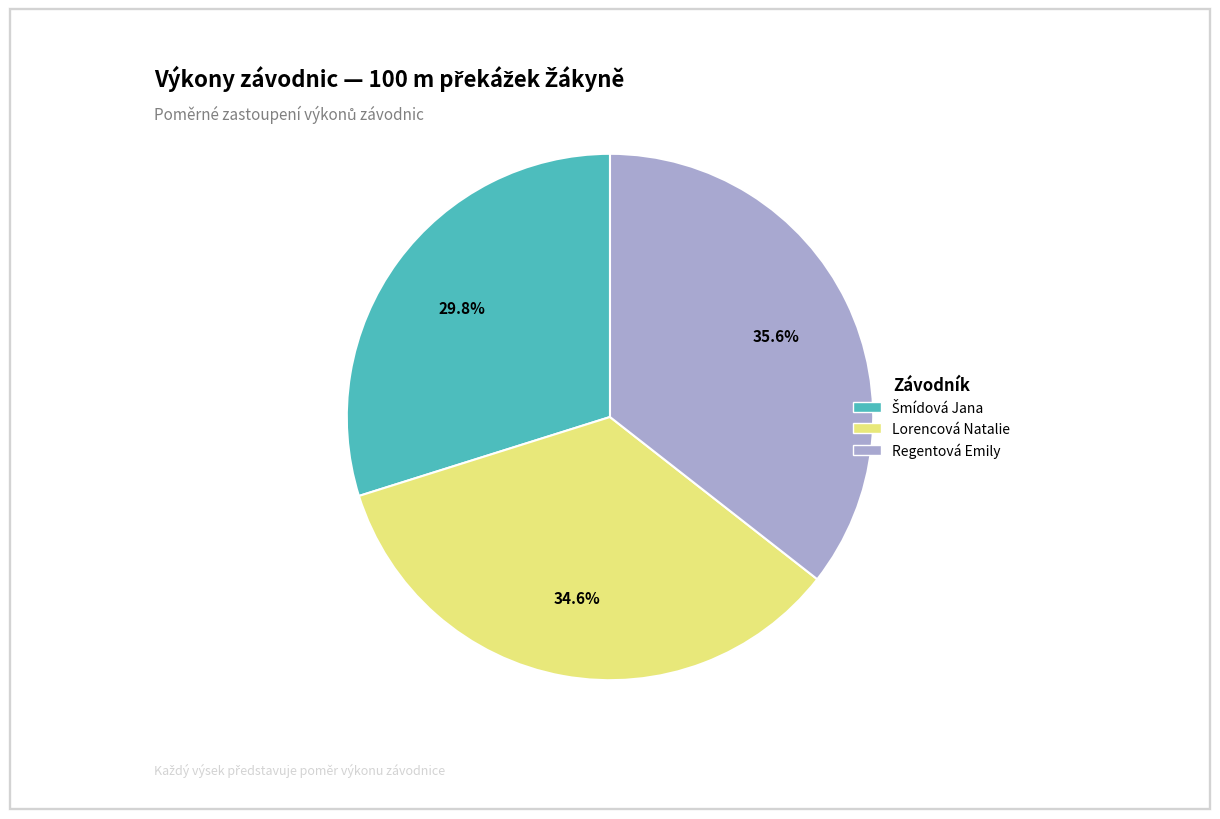

What percentage is NOT represented by Regentová Emily?

64.4%